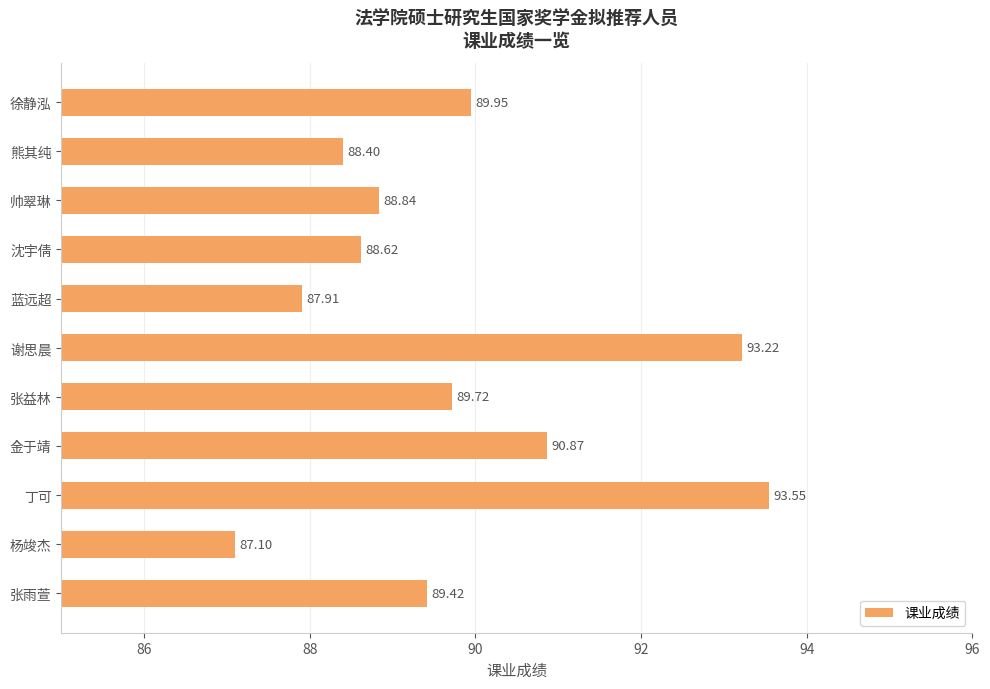

What is the label of the 11th bar from the bottom?

徐静泓